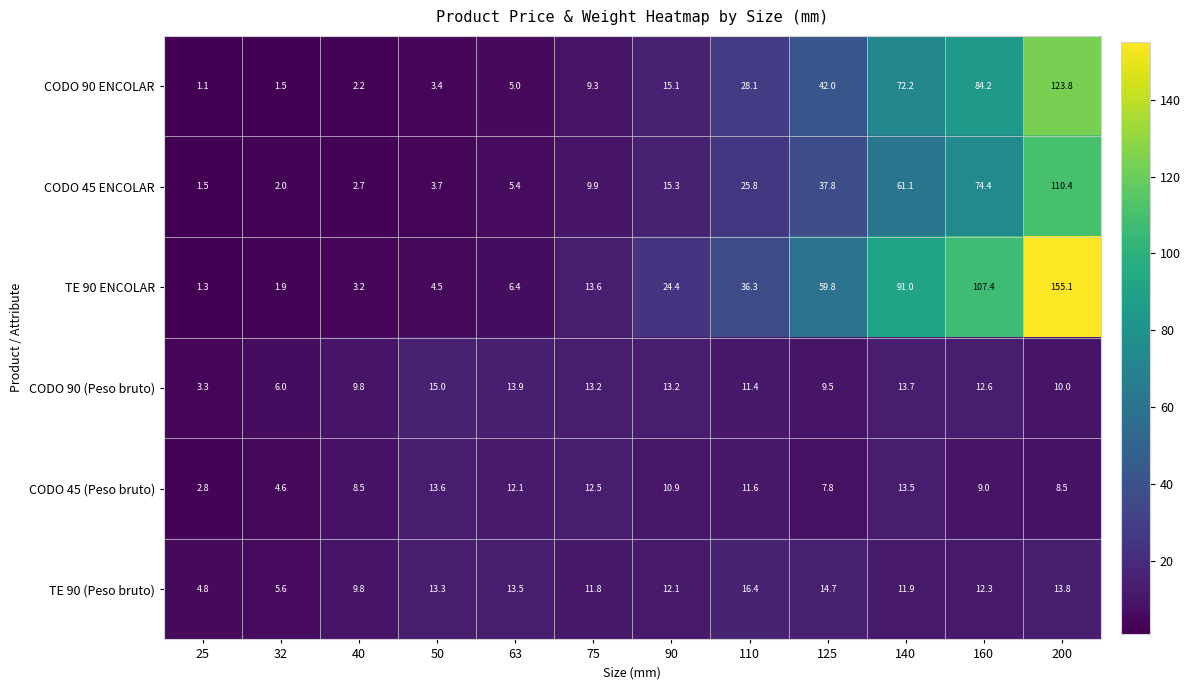

Rank the series at 50 from highest to lowest value.

CODO 90 (Peso bruto), CODO 45 (Peso bruto), TE 90 (Peso bruto), TE 90 ENCOLAR, CODO 45 ENCOLAR, CODO 90 ENCOLAR